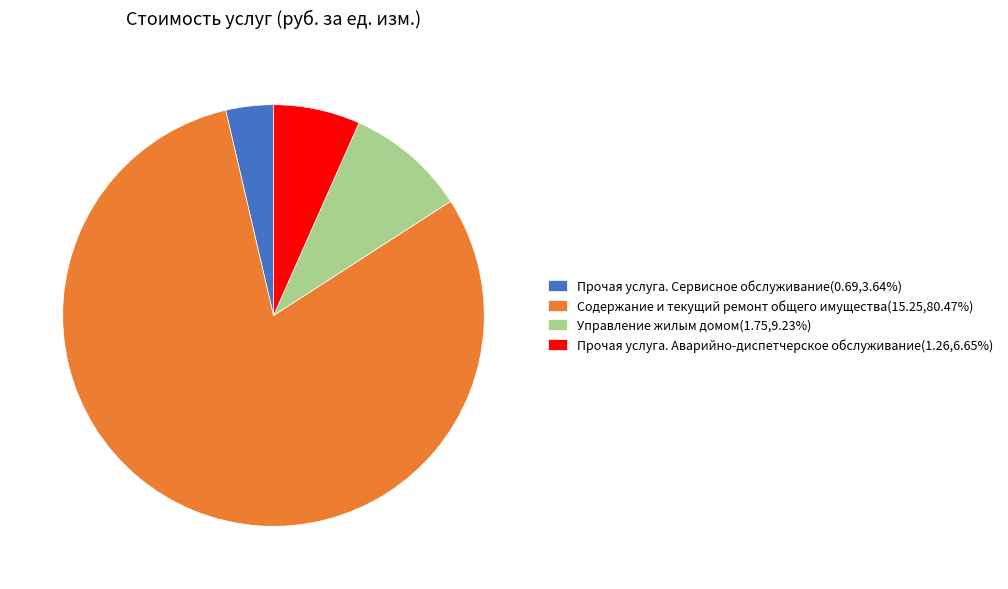

True or false: Управление жилым домом accounts for 24% of the total.

False